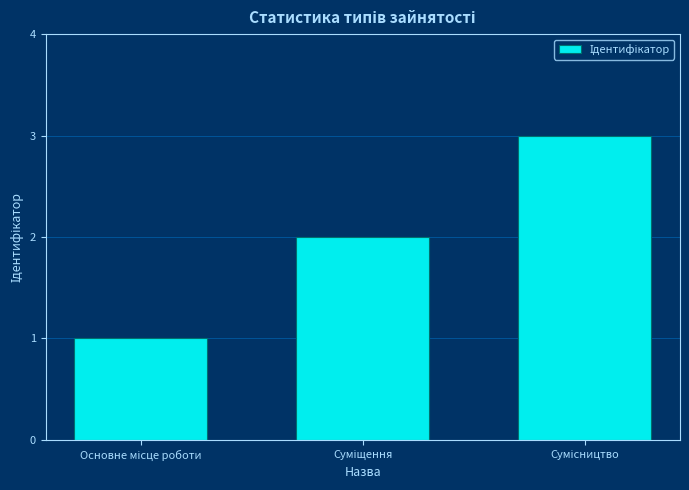

What is the sum of all values?

6